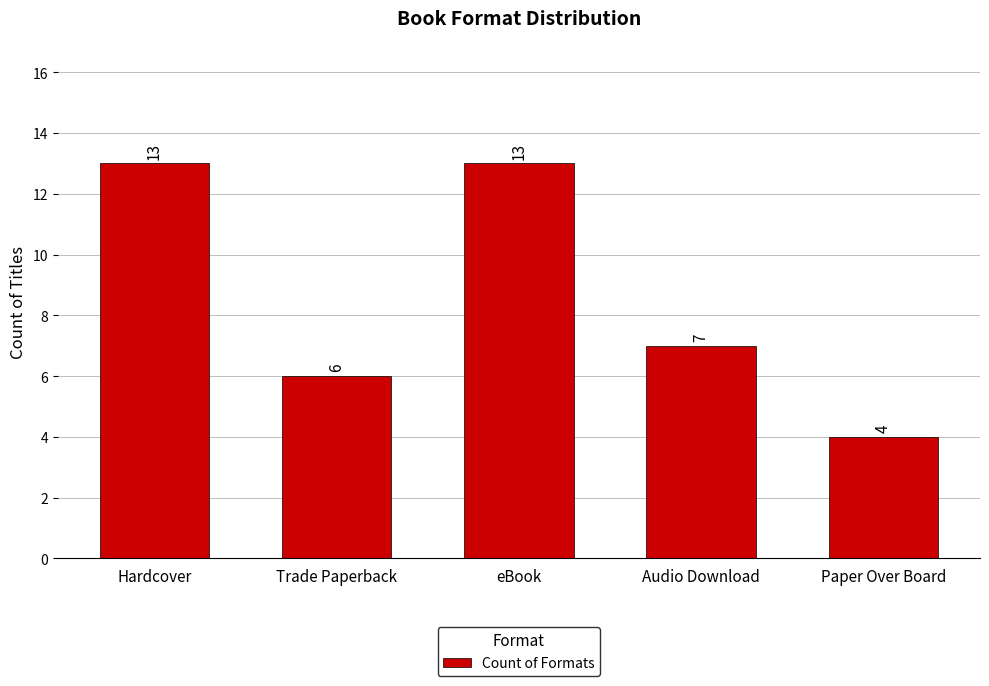

The value at Hardcover is 13. True or false?

True